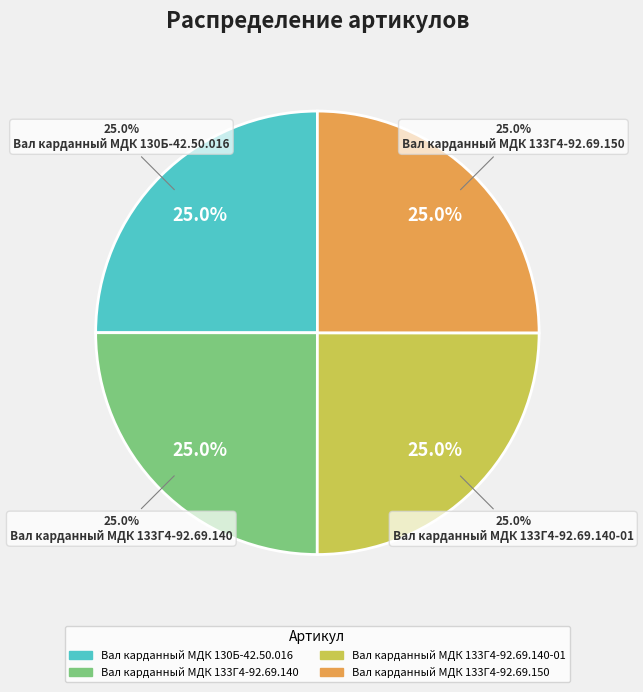

Is Вал карданный МДК 130Б-42.50.016 the majority of the pie?

No